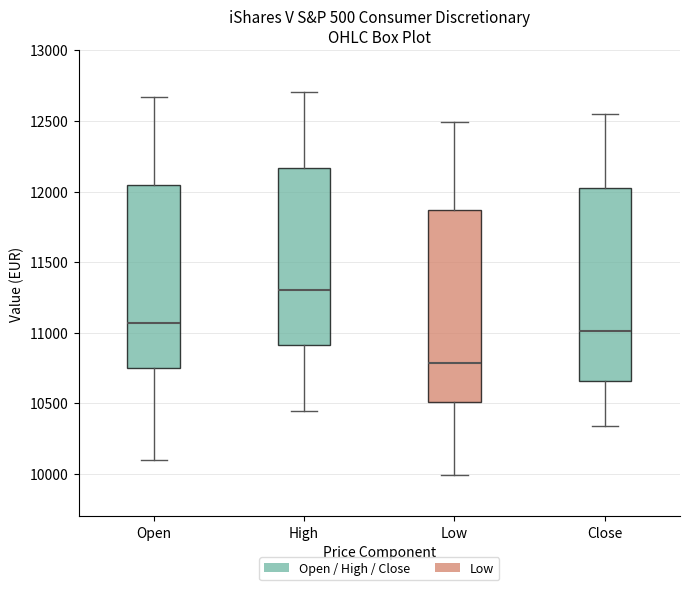

Where does the upper whisker of the box for Open end on the y-axis? The values are not printed on the chart, so give them approximately, as read against the axis.

12650